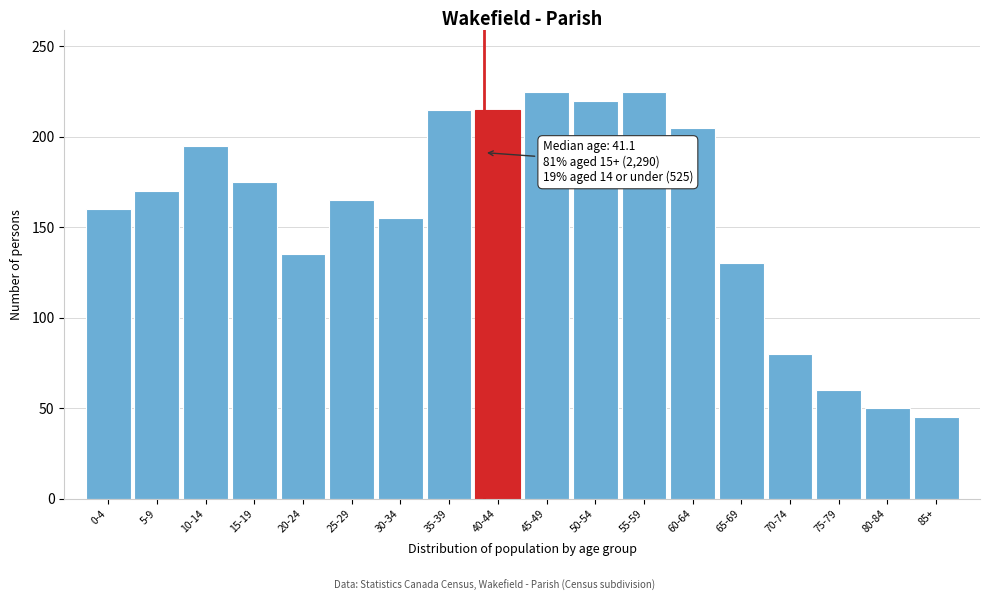

Reading left to right, transcribe all the data shown in this chart.

160	170	195	175	135	165	155	215	215	225	220	225	205	130	80	60	50	45